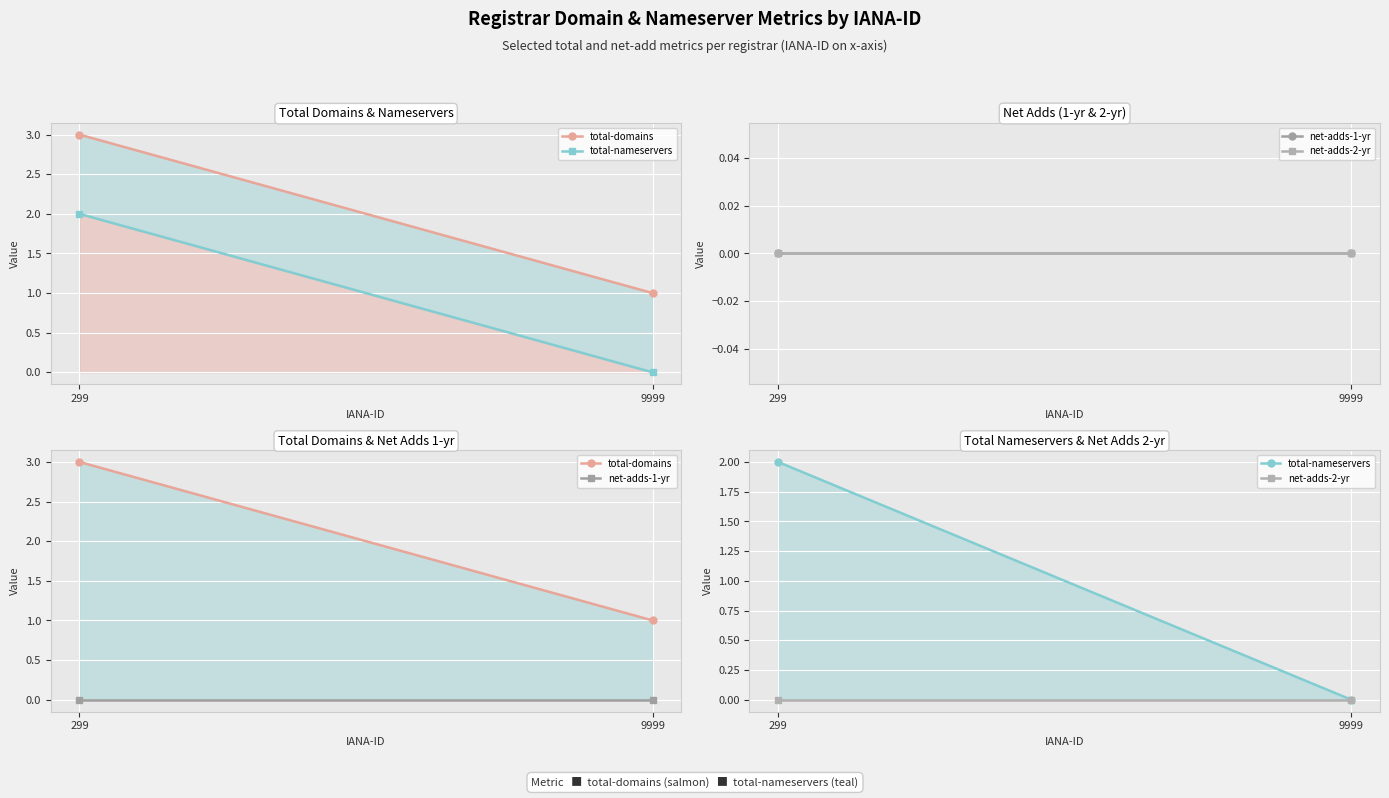

How many distinct data groups are displayed?

4